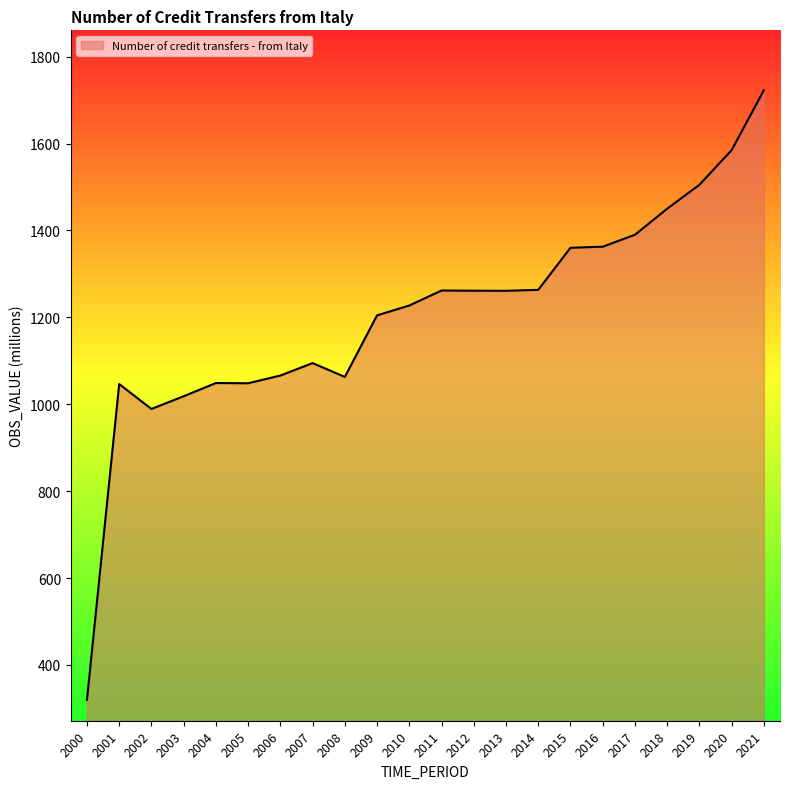

At which category does the chart reach its minimum across all series?

2000